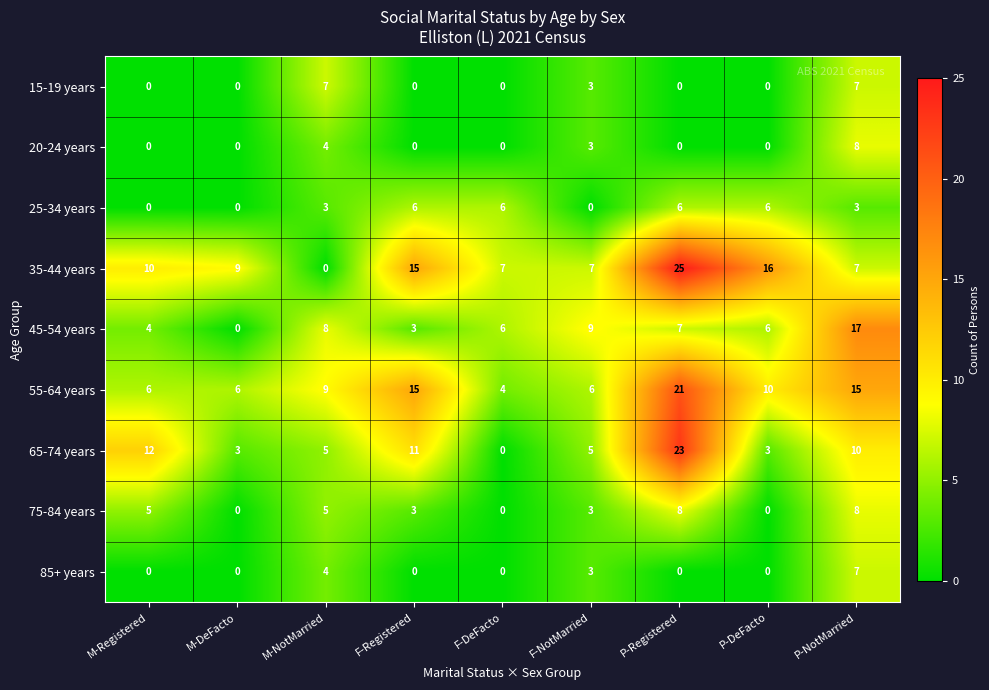

At which label does 65-74 years reach its peak?

P-Registered